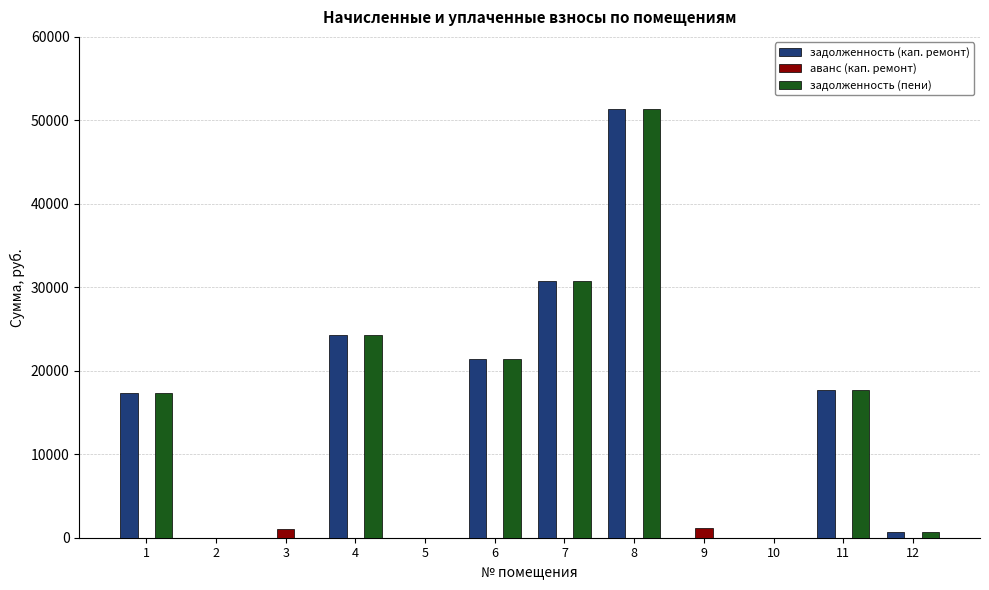

Which category has the highest value in the задолженность (кап. ремонт) series?

8